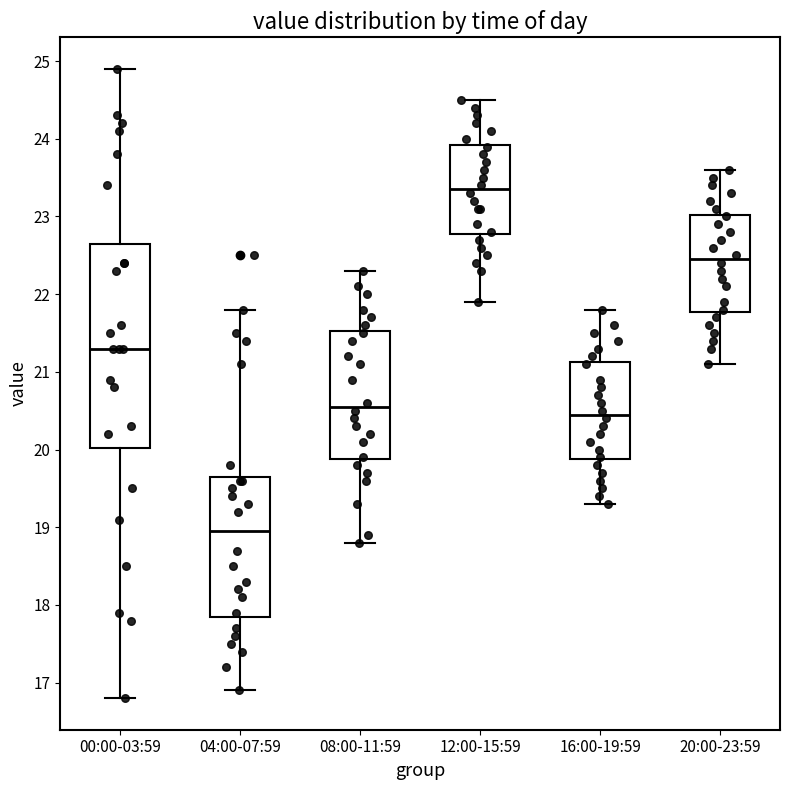

Where does the median line of the box for 08:00-11:59 sit on the y-axis? The values are not printed on the chart, so give them approximately, as read against the axis.

20.6